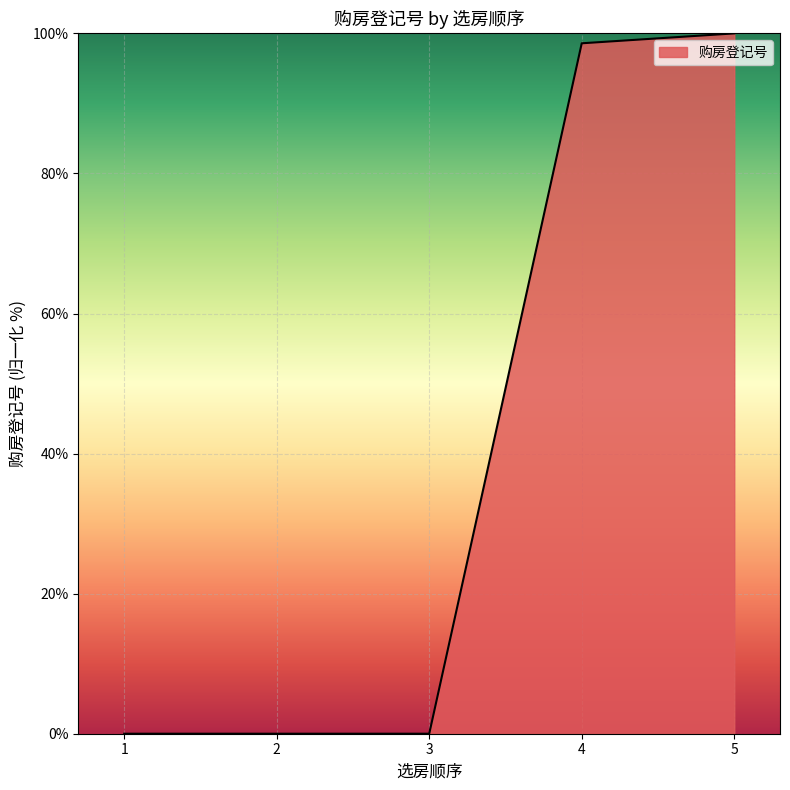

What is the sum of all values?

198.6